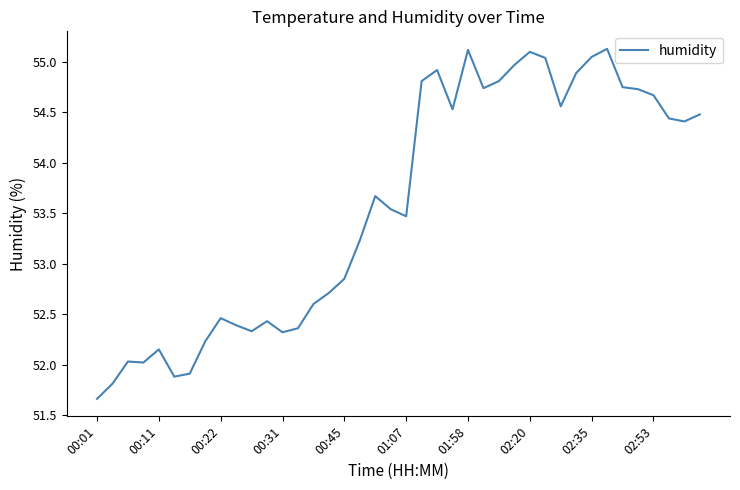

What is the maximum value shown in the chart?

55.1